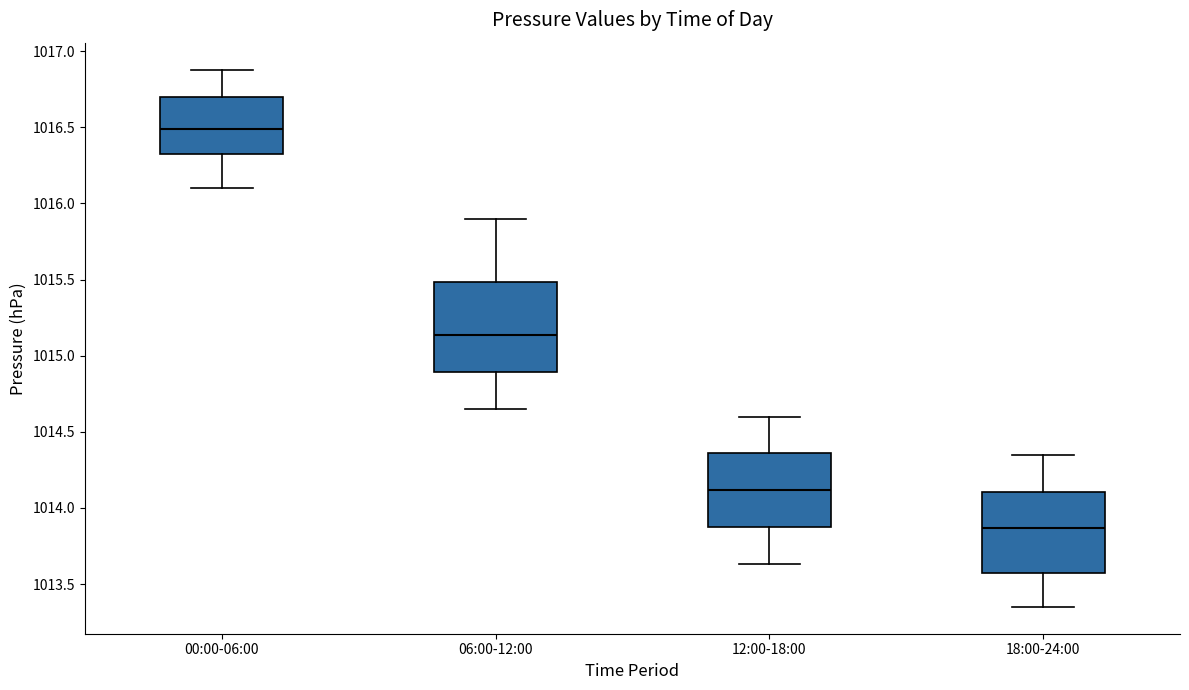

Which box's median line is the highest?

00:00-06:00